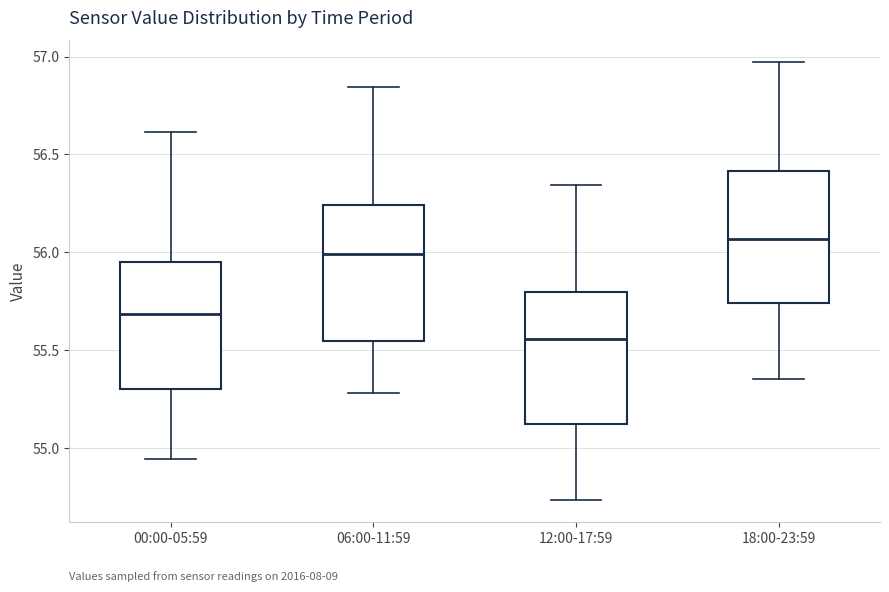

Reading left to right, read every box against the y-axis: the position of its median line, the range the box covers, and the ends of its whiskers. The values are not printed on the chart, so give them approximately, as read against the axis.

00:00-05:59: median 55.70, box 55.30 to 55.95, whiskers 54.95 to 56.60
06:00-11:59: median 56.00, box 55.55 to 56.25, whiskers 55.30 to 56.85
12:00-17:59: median 55.55, box 55.10 to 55.80, whiskers 54.75 to 56.35
18:00-23:59: median 56.05, box 55.75 to 56.40, whiskers 55.35 to 56.95